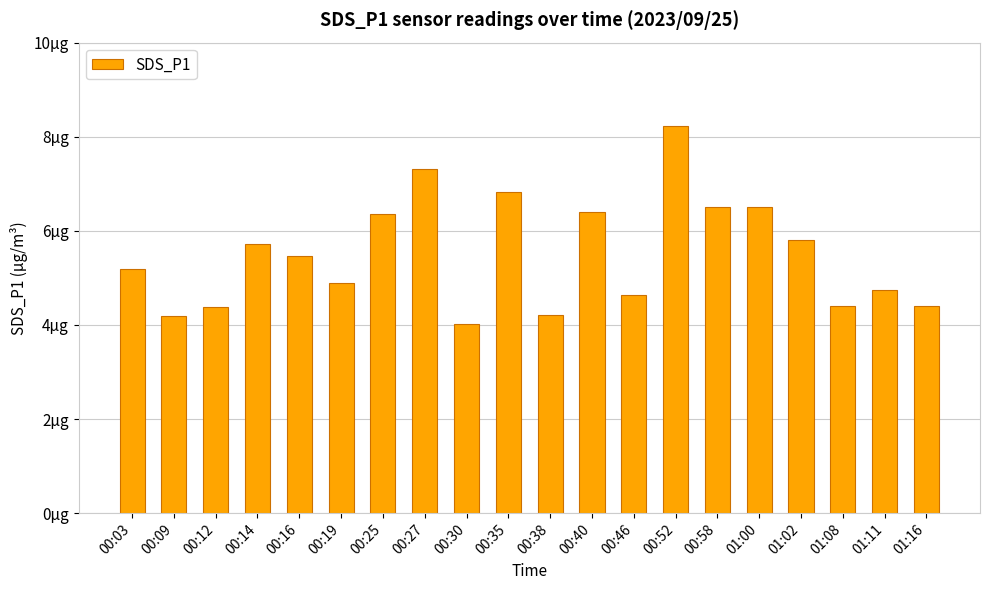

What is the sum of all values?

110.2